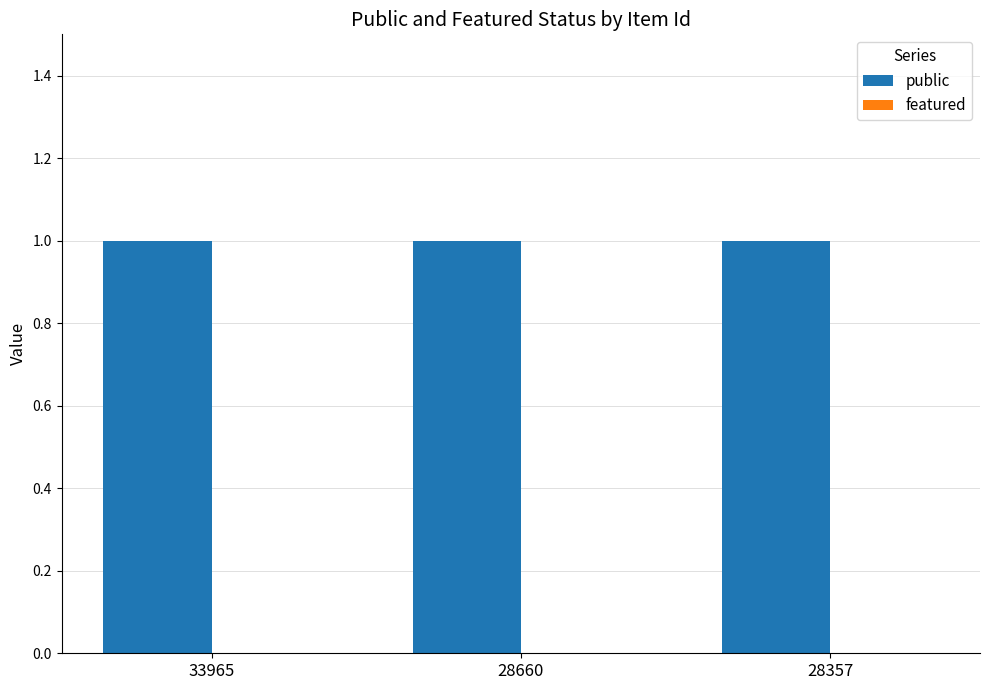

What is the difference between the highest and lowest values at 28357?

1